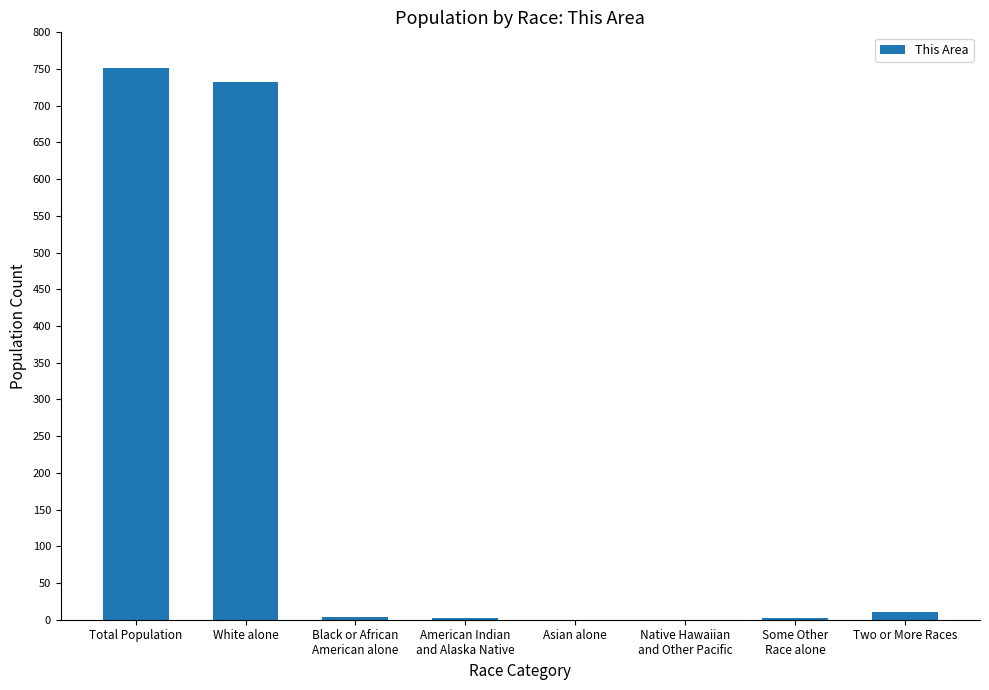

What is the sum of all values?

1504